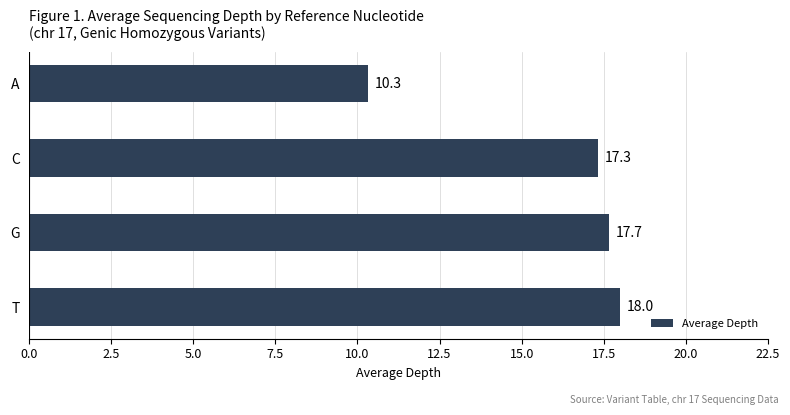

What is the maximum value shown in the chart?

18.0